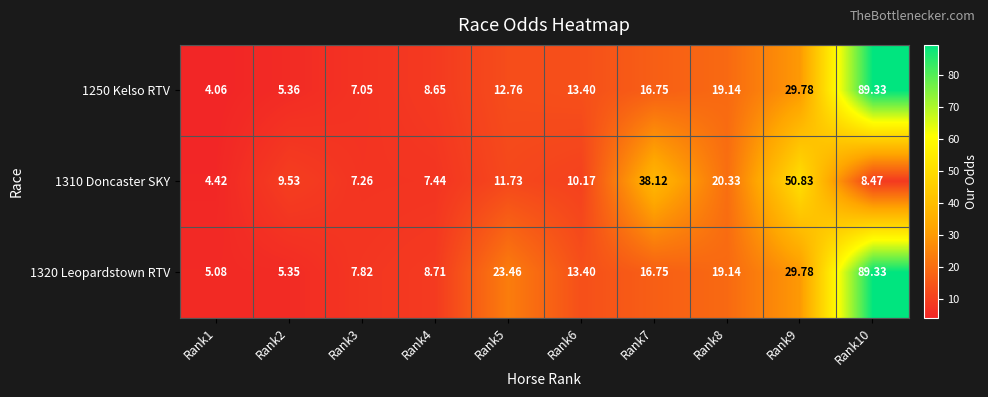

Is the value of 1310 Doncaster SKY at Rank6 greater than the value of 1320 Leopardstown RTV at Rank10?

No